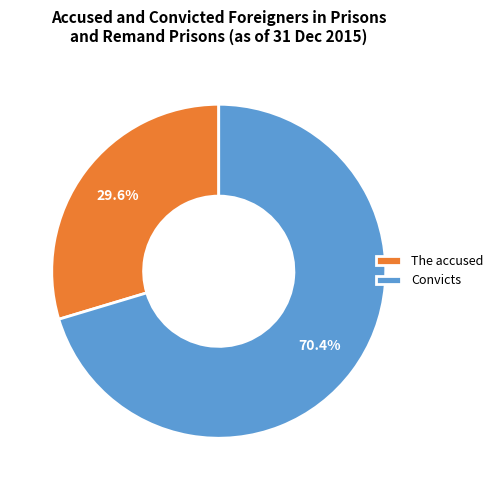

How many segments does this pie chart have?

2